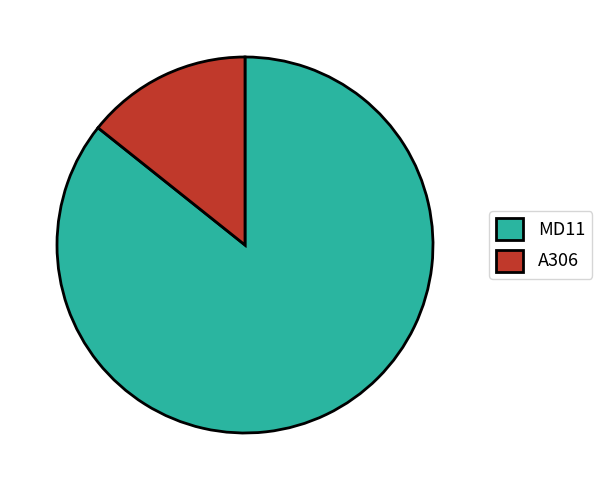

Rank the categories by value from highest to lowest.

MD11, A306